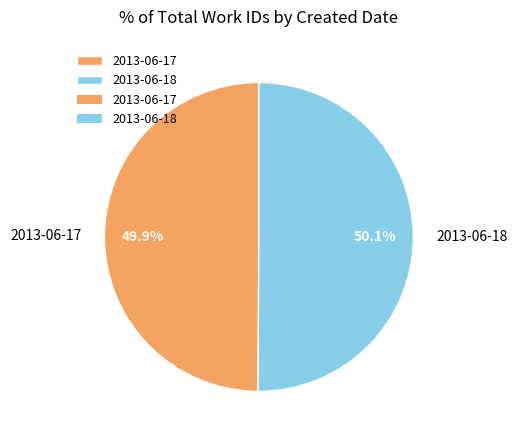

Count the number of slices in the pie.

2